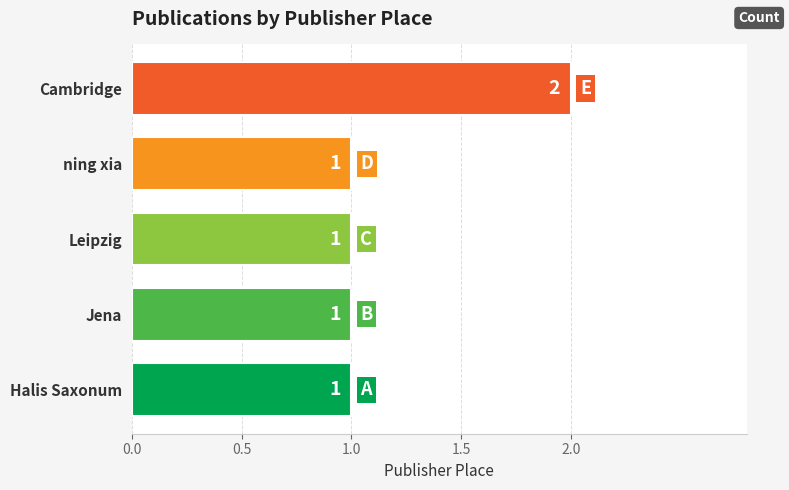

Approximately how many times larger is the value at Leipzig compared to Jena?

1.0